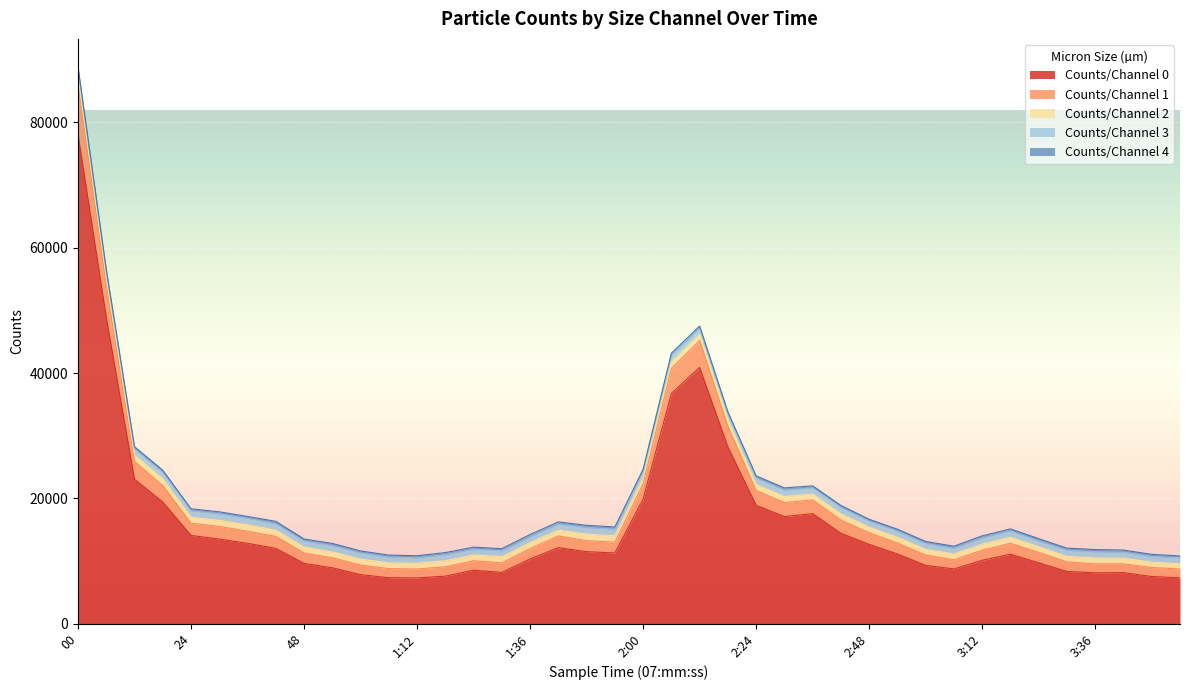

True or false: Counts/Channel 2 and Counts/Channel 0 cross at least once.

False